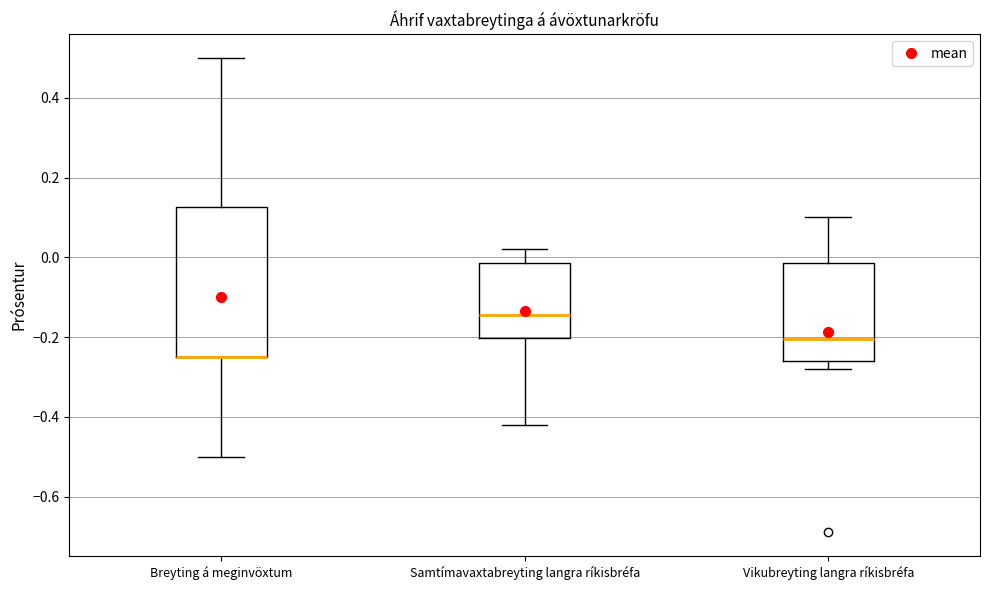

Where does the upper whisker of the box for Samtímavaxtabreyting langra ríkisbréfa end on the y-axis? The values are not printed on the chart, so give them approximately, as read against the axis.

0.02